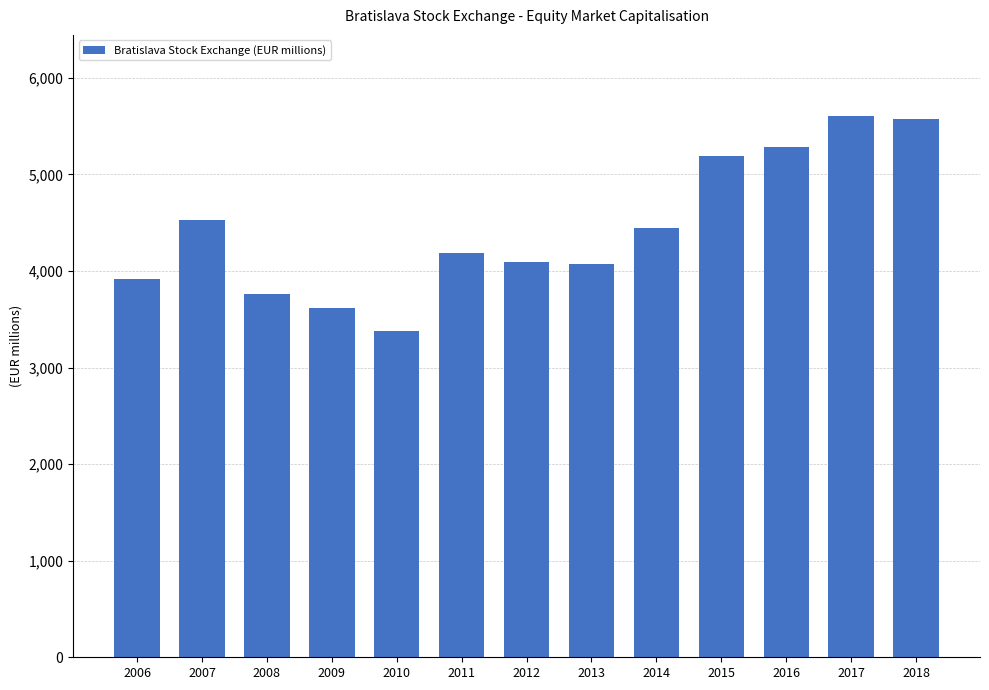

How many data points are less than 4183?

6